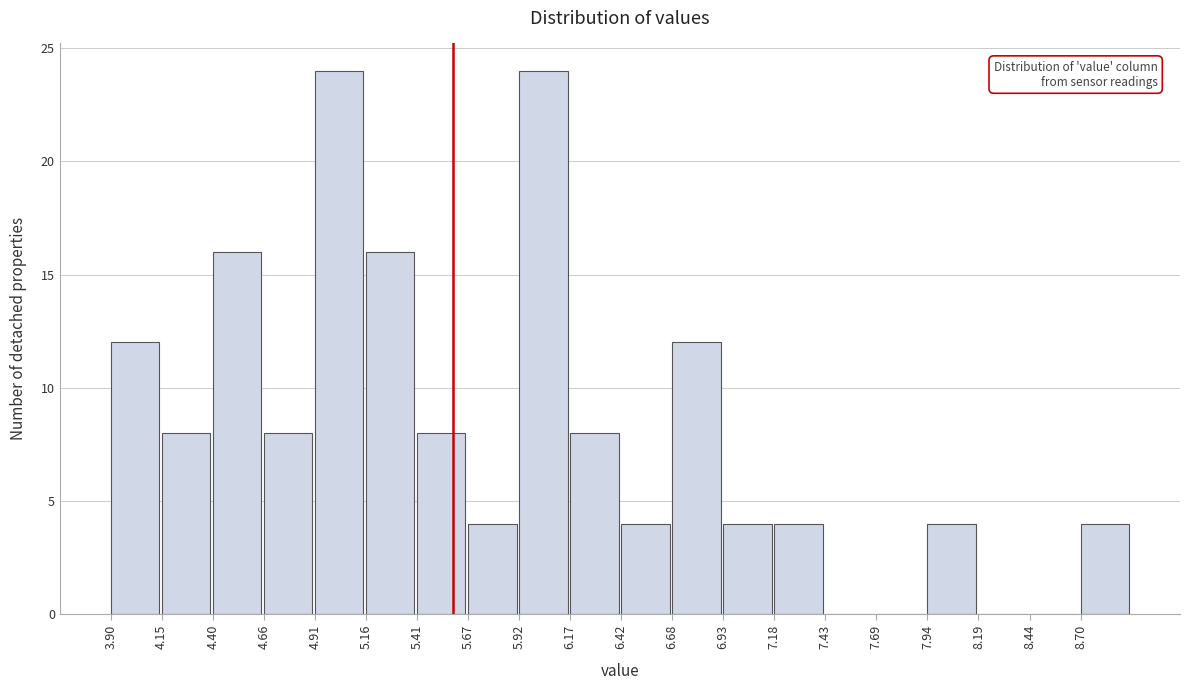

Reading left to right, list every bar in this chart as the range it spans on the x-axis followed by its height. Neither the bar edges nor the heights are printed on the chart, so give them approximately, as read against the axes.

3.90 to 4.15: 12
4.15 to 4.40: 8
4.40 to 4.65: 16
4.65 to 4.90: 8
4.90 to 5.15: 24
5.15 to 5.40: 16
5.40 to 5.65: 8
5.65 to 5.90: 4
5.90 to 6.15: 24
6.15 to 6.45: 8
6.45 to 6.70: 4
6.70 to 6.95: 12
6.95 to 7.20: 4
7.20 to 7.45: 4
7.45 to 7.70: 0
7.70 to 7.95: 0
7.95 to 8.20: 4
8.20 to 8.45: 0
8.45 to 8.70: 0
8.70 to 8.95: 4